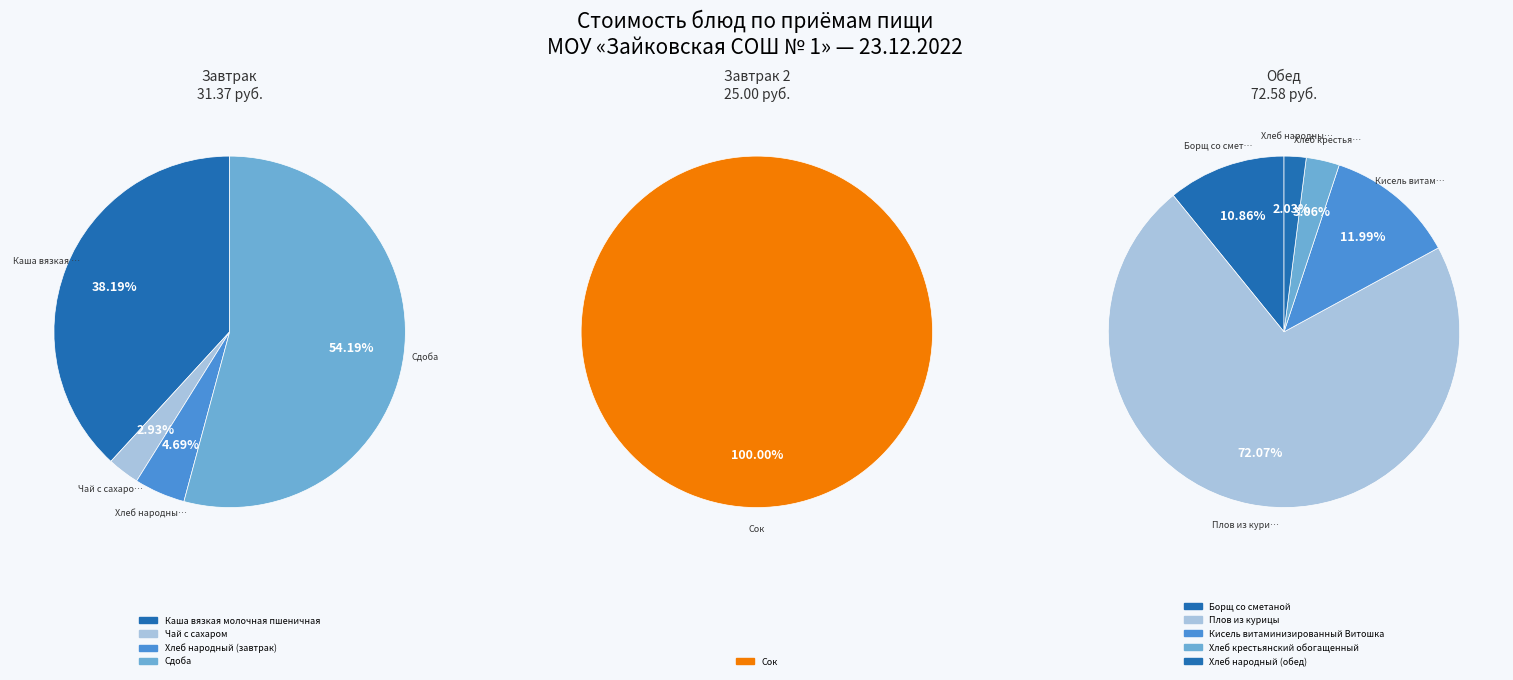

How many segments does this pie chart have?

10